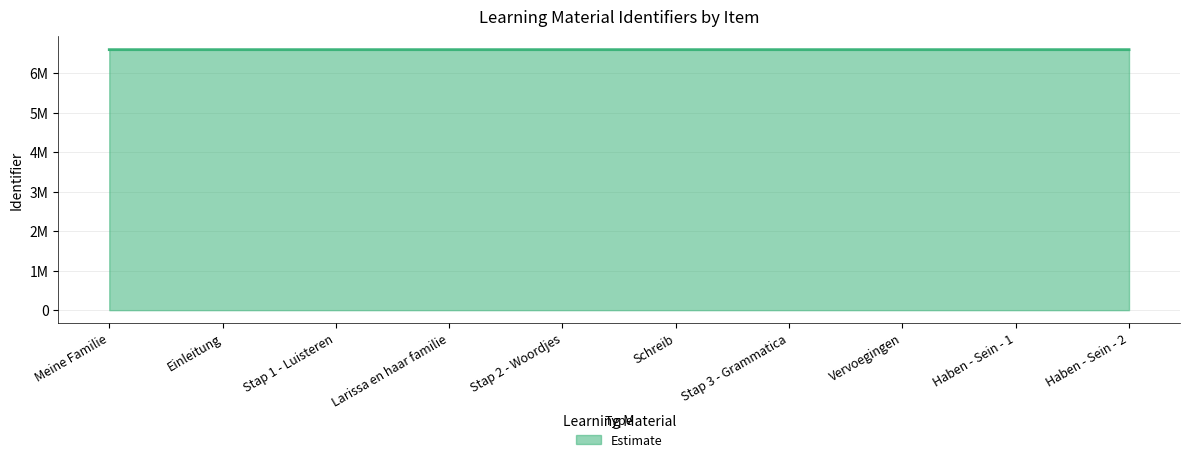

List the labels in order of value, smallest first.

Meine Familie, Einleitung, Stap 1 - Luisteren, Larissa en haar familie, Stap 2 - Woordjes, Schreib, Stap 3 - Grammatica, Vervoegingen, Haben - Sein - 1, Haben - Sein - 2